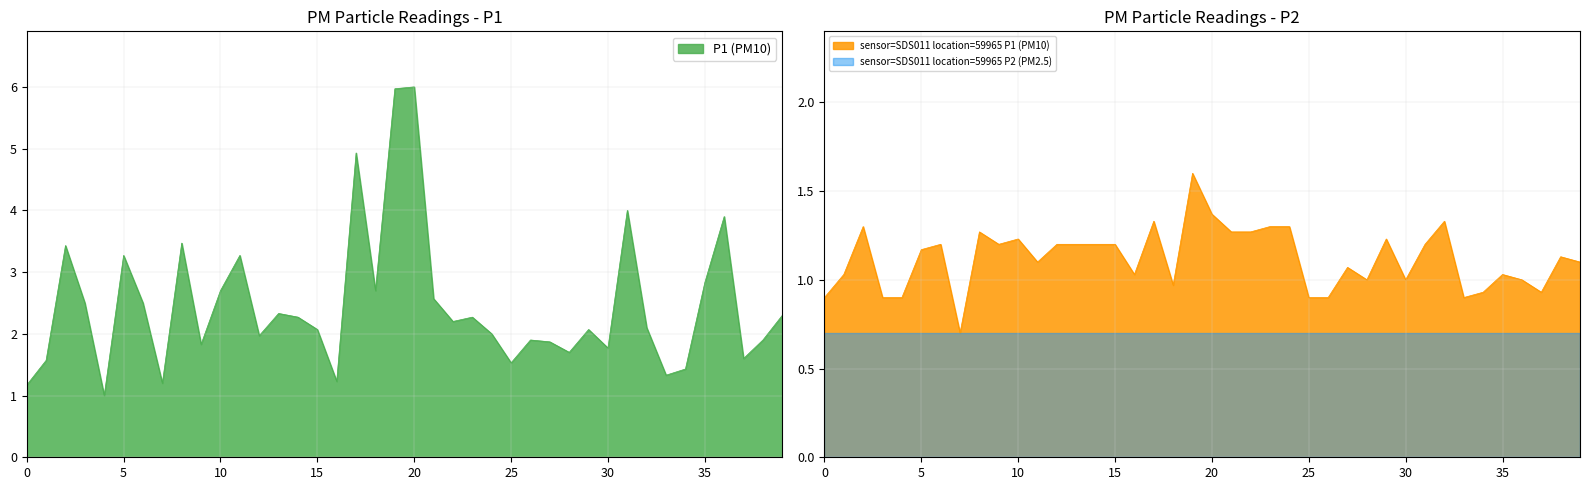

Read the P2 value at 10:00.

1.2